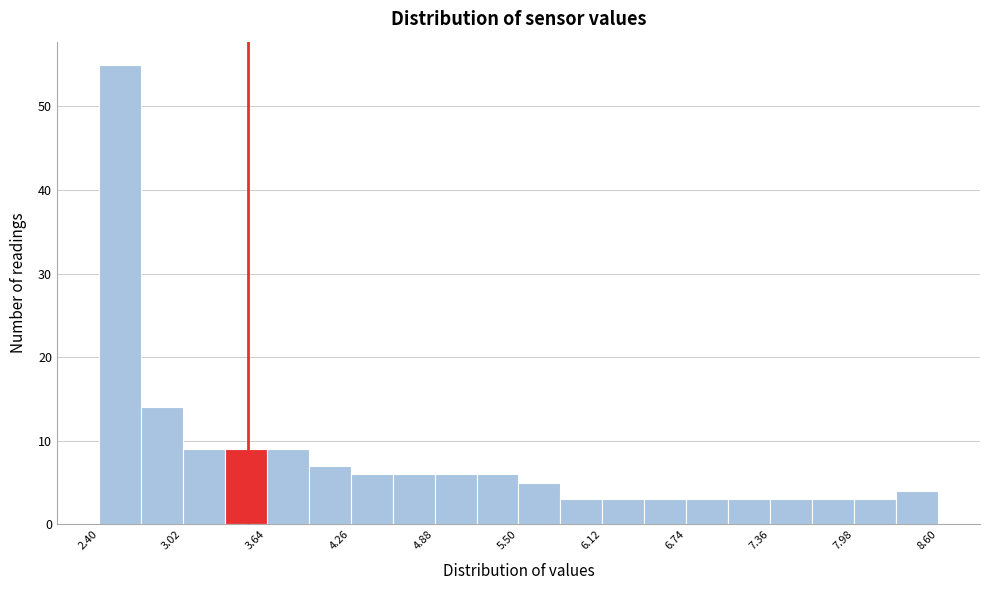

Read against the x-axis, roughly where is the centre of the tallest bar?

2.6